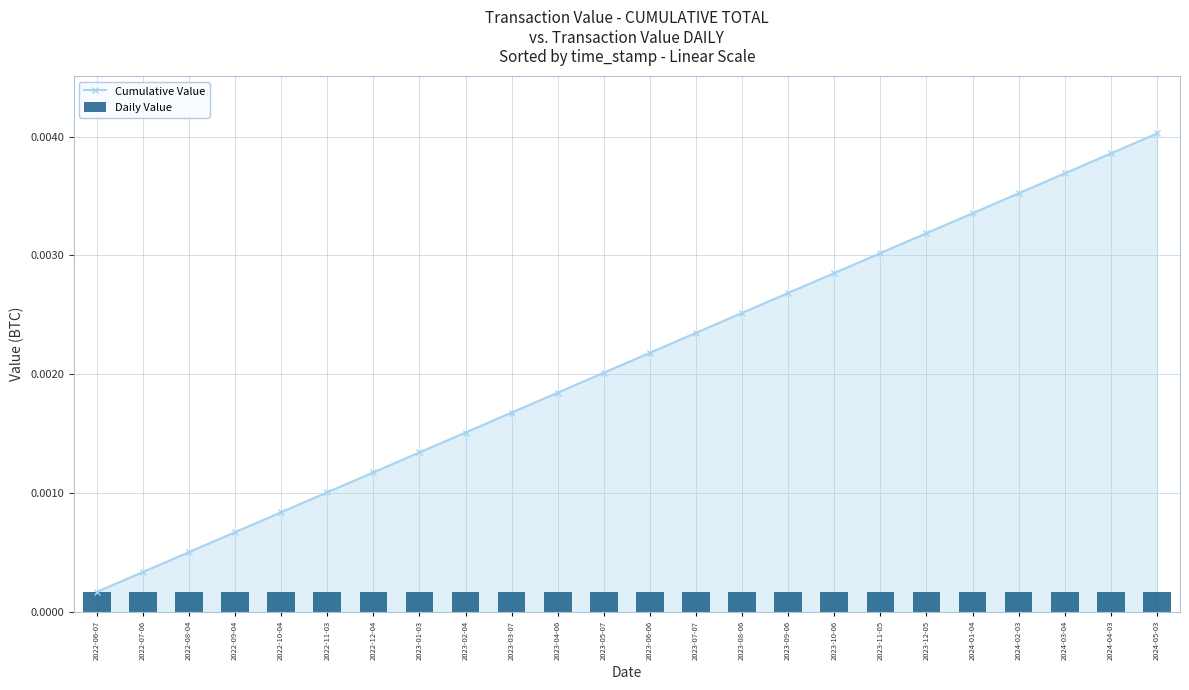

What is the label of the 17th bar from the right?

2023-01-03